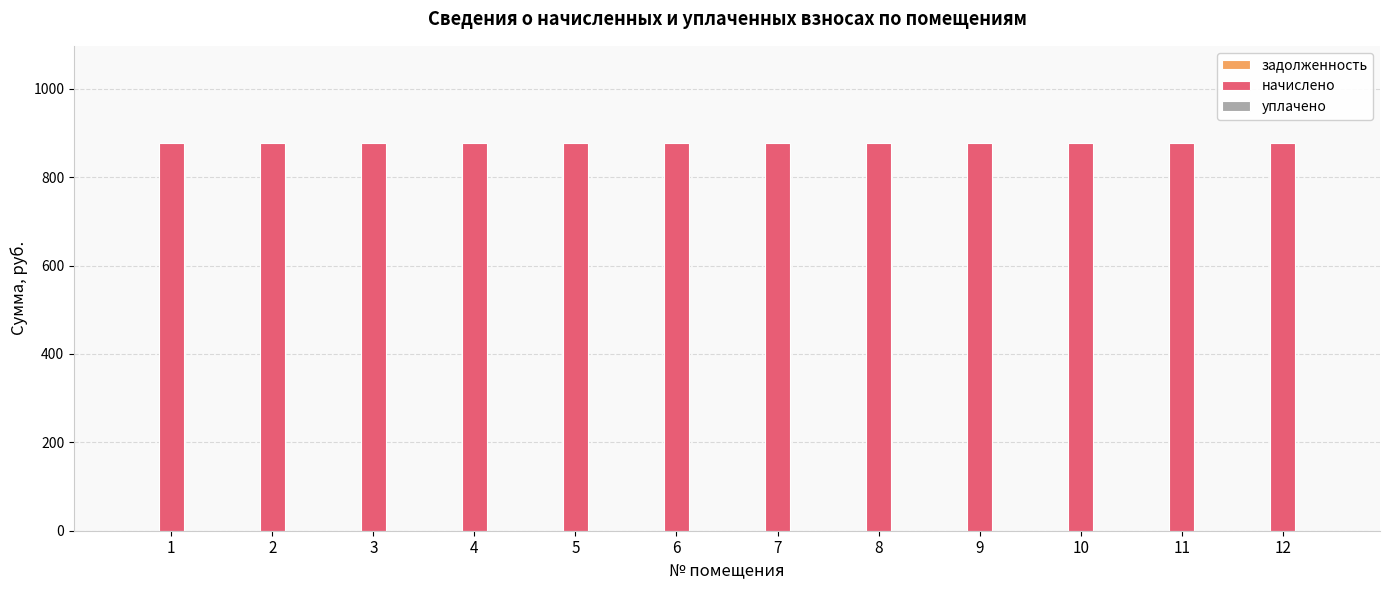

What is the total value across all series at 5?

877.2